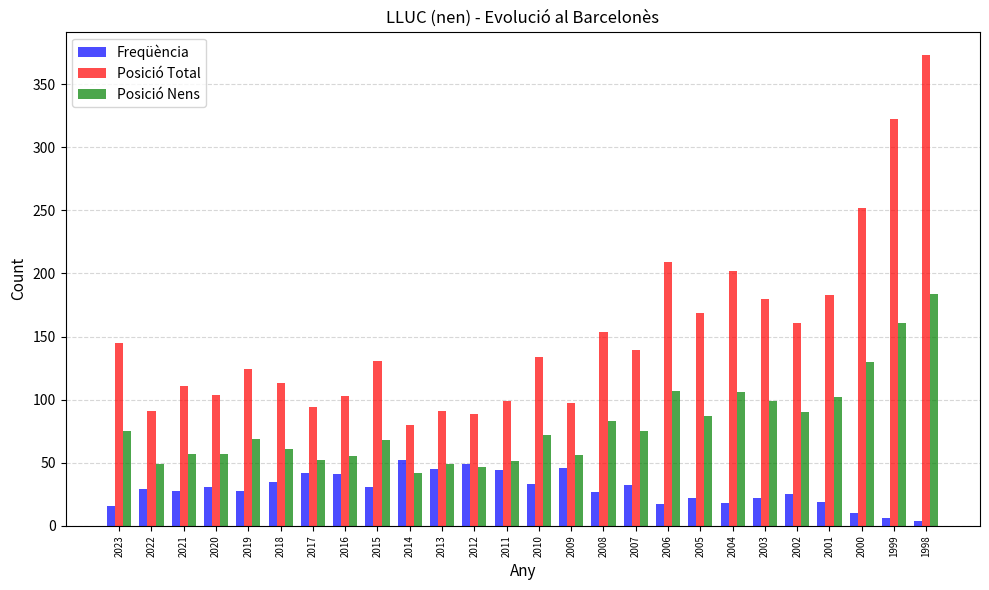

True or false: Freqüència has a value of 31 at 2015.

True